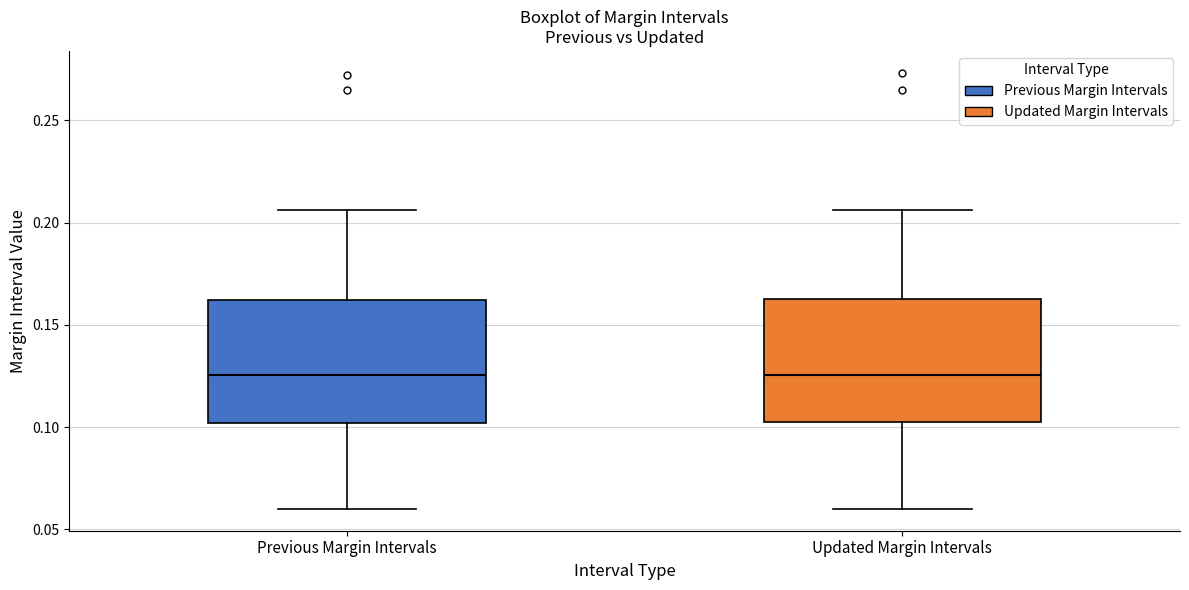

Reading left to right, transcribe this box plot: for each box, give where its median line is, the range the box spans, and where its two whiskers end, as read against the y-axis. The values are not printed on the chart, so give them approximately, as read against the axis.

Previous Margin Intervals: median 0.125, box 0.100 to 0.160, whiskers 0.060 to 0.205
Updated Margin Intervals: median 0.125, box 0.100 to 0.160, whiskers 0.060 to 0.205